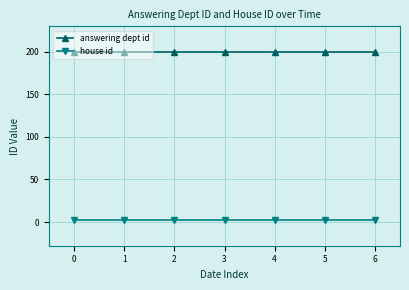

List the series in order of their overall mean, lowest first.

house id, answering dept id